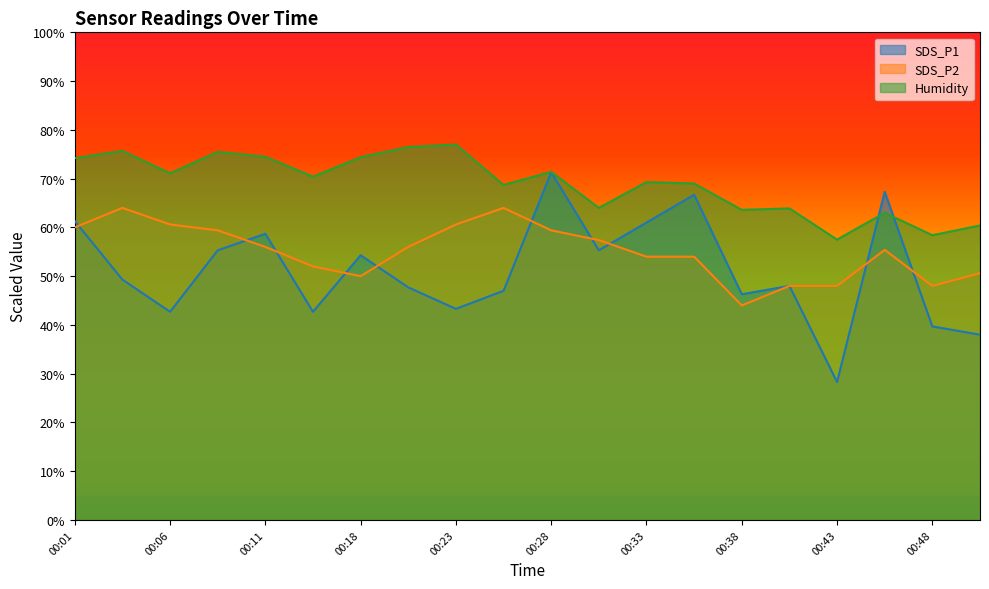

How many interior local peaks does the Humidity series have?

7